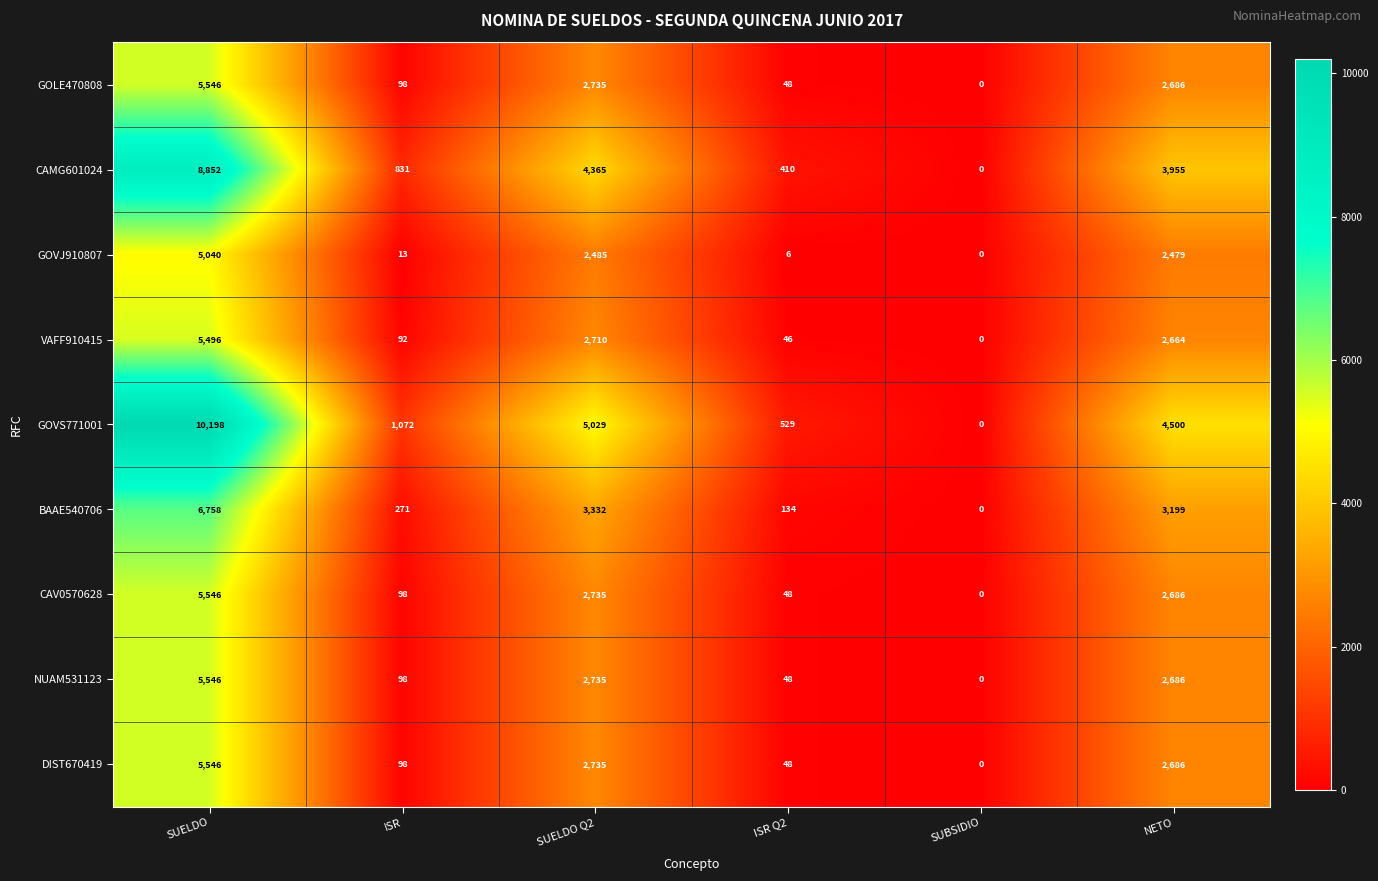

Which series has the largest total across all categories?

GOVS771001